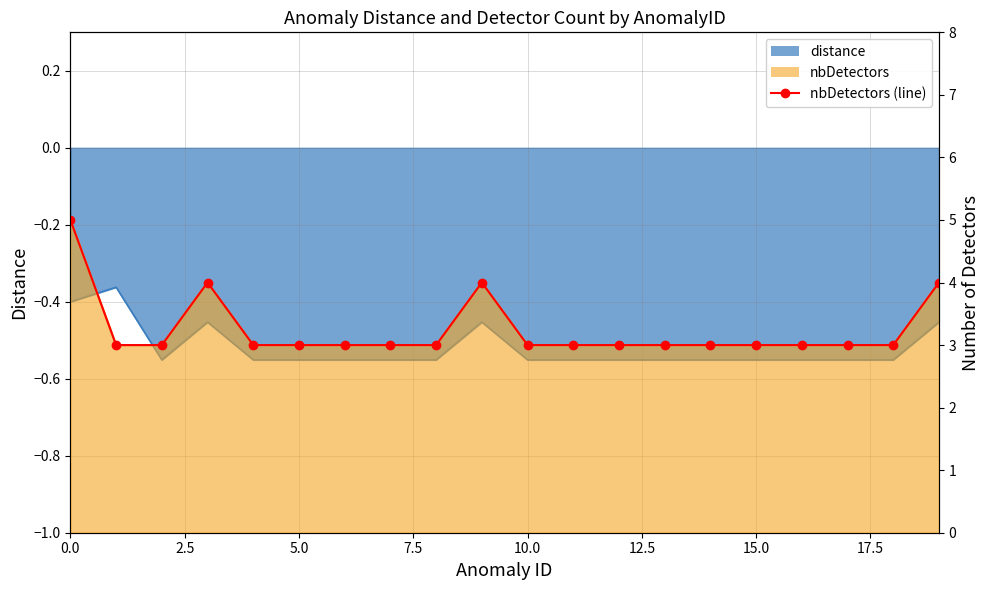

How many values exceed 3?

4